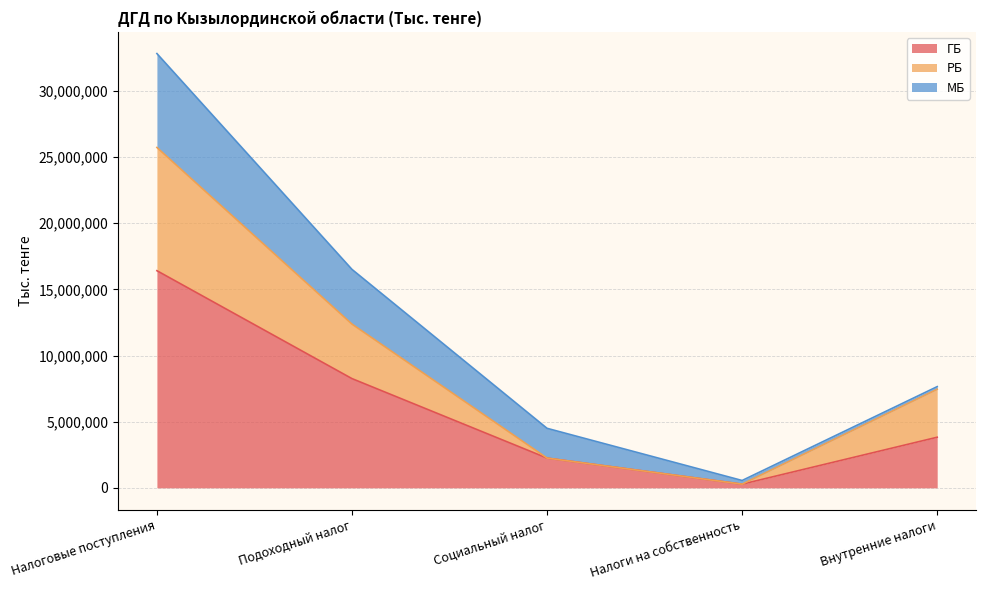

At which category is the sum across all series the highest?

Налоговые поступления